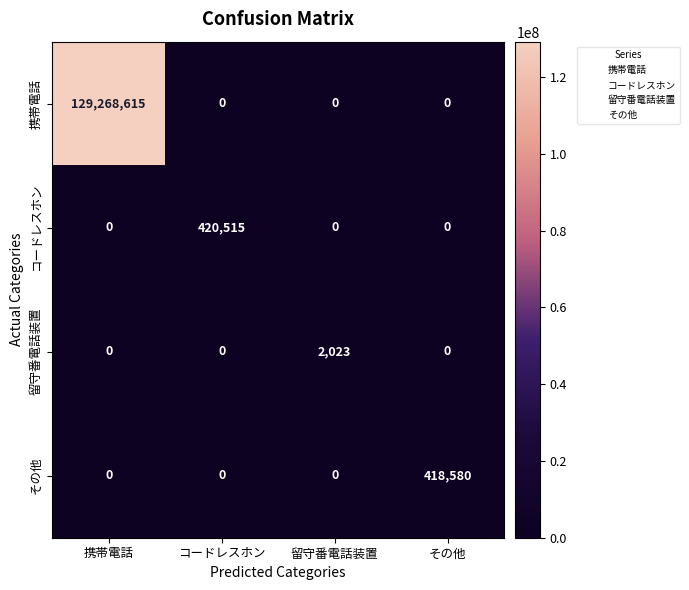

Between 携帯電話 and 留守番電話装置, which series saw the biggest shift?

携帯電話